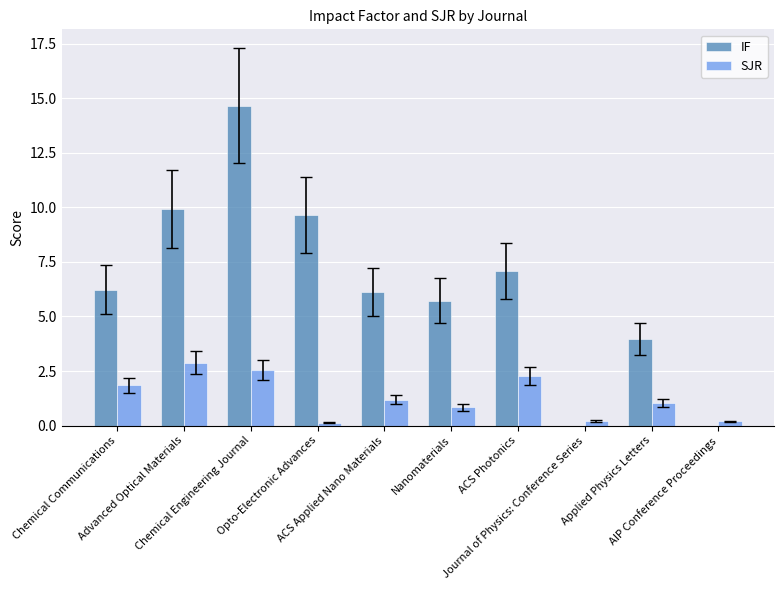

How many groups of bars are there?

10